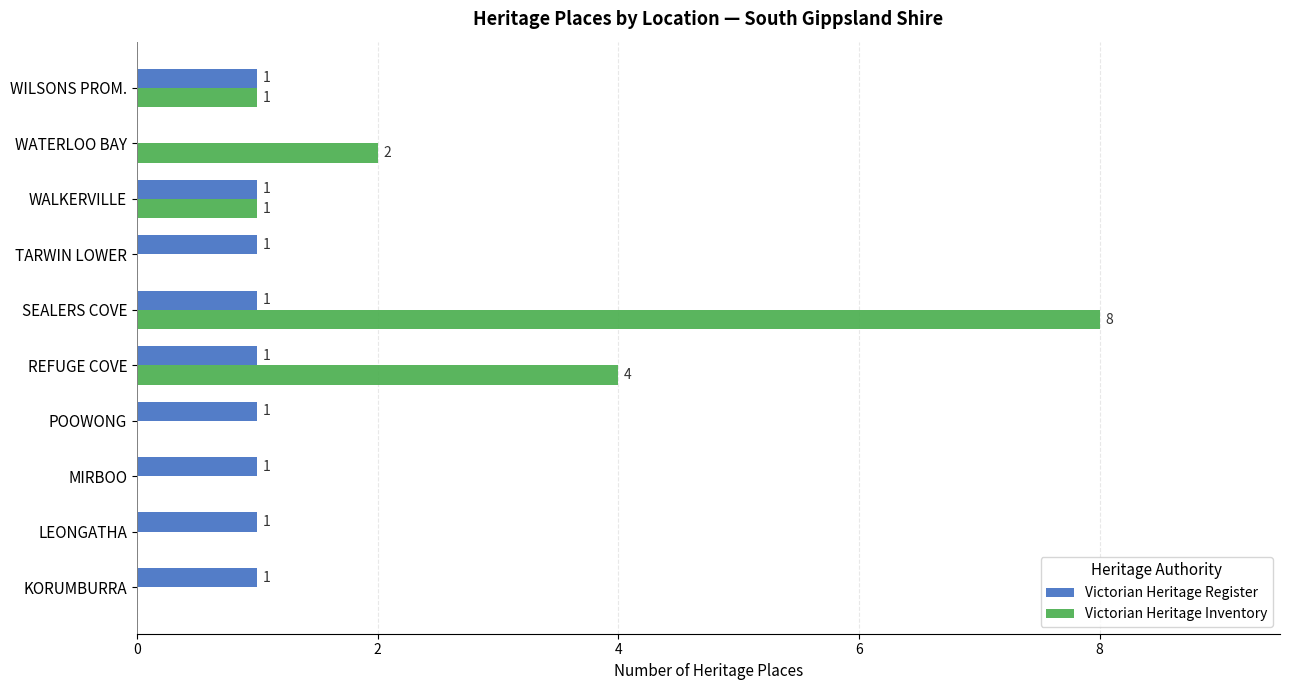

What is the sum of all Victorian Heritage Register values?

9